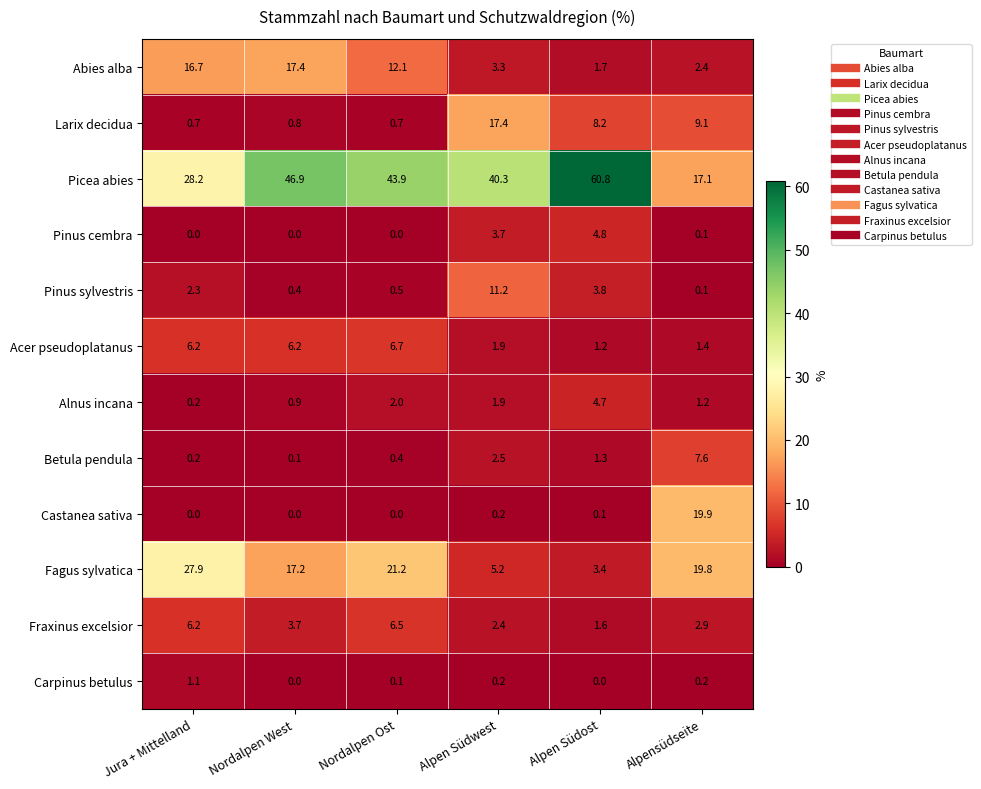

List the labels in order of Abies alba value, smallest first.

Alpen Südost, Alpensüdseite, Alpen Südwest, Nordalpen Ost, Jura + Mittelland, Nordalpen West